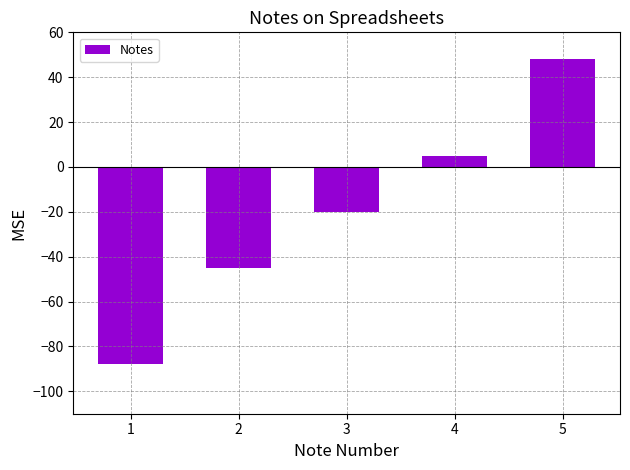

Read the value at 1, to the nearest 50.

-100